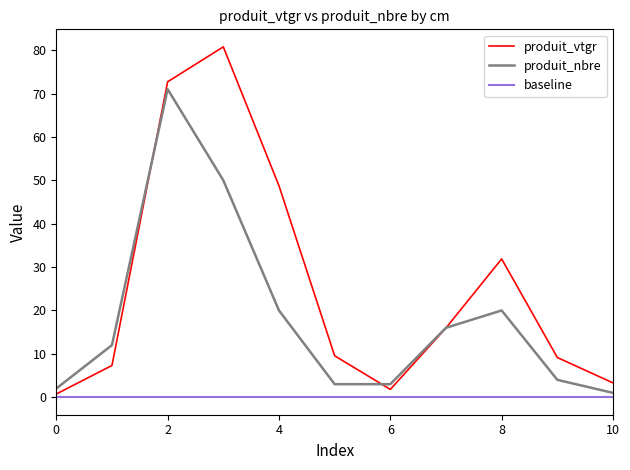

Which series has the largest total across all categories?

produit_vtgr